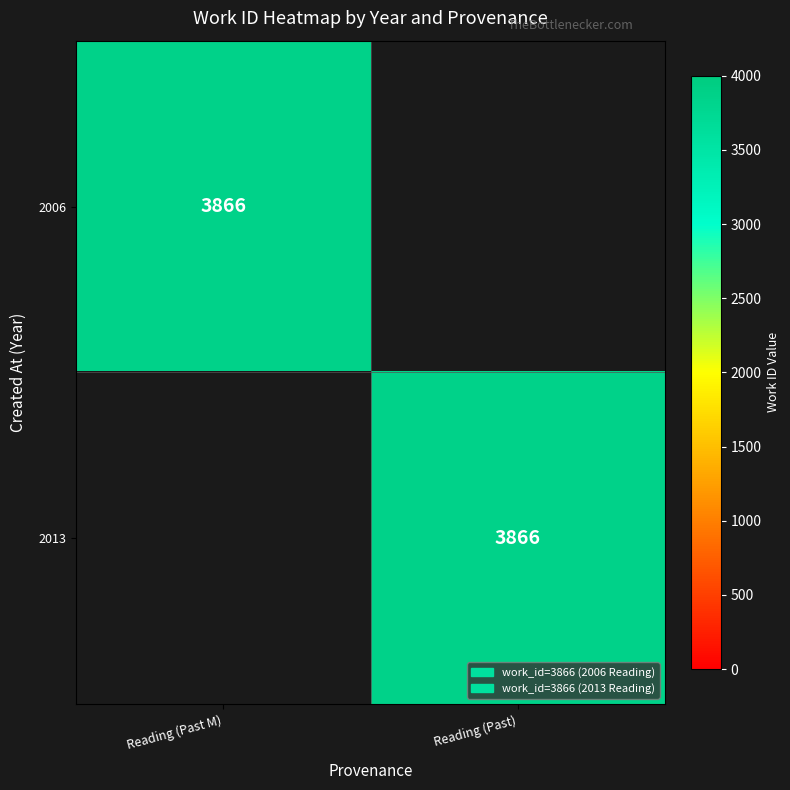

What is the total value across all series at Reading (Past M)?

3866